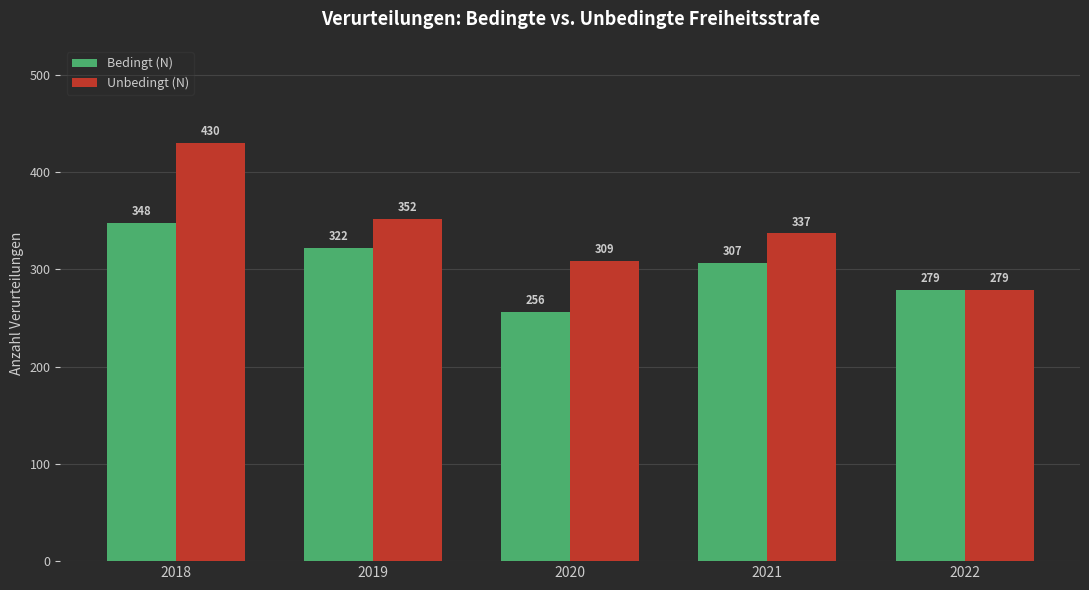

Rank the series at 2018 from lowest to highest value.

Bedingt (N), Unbedingt (N)